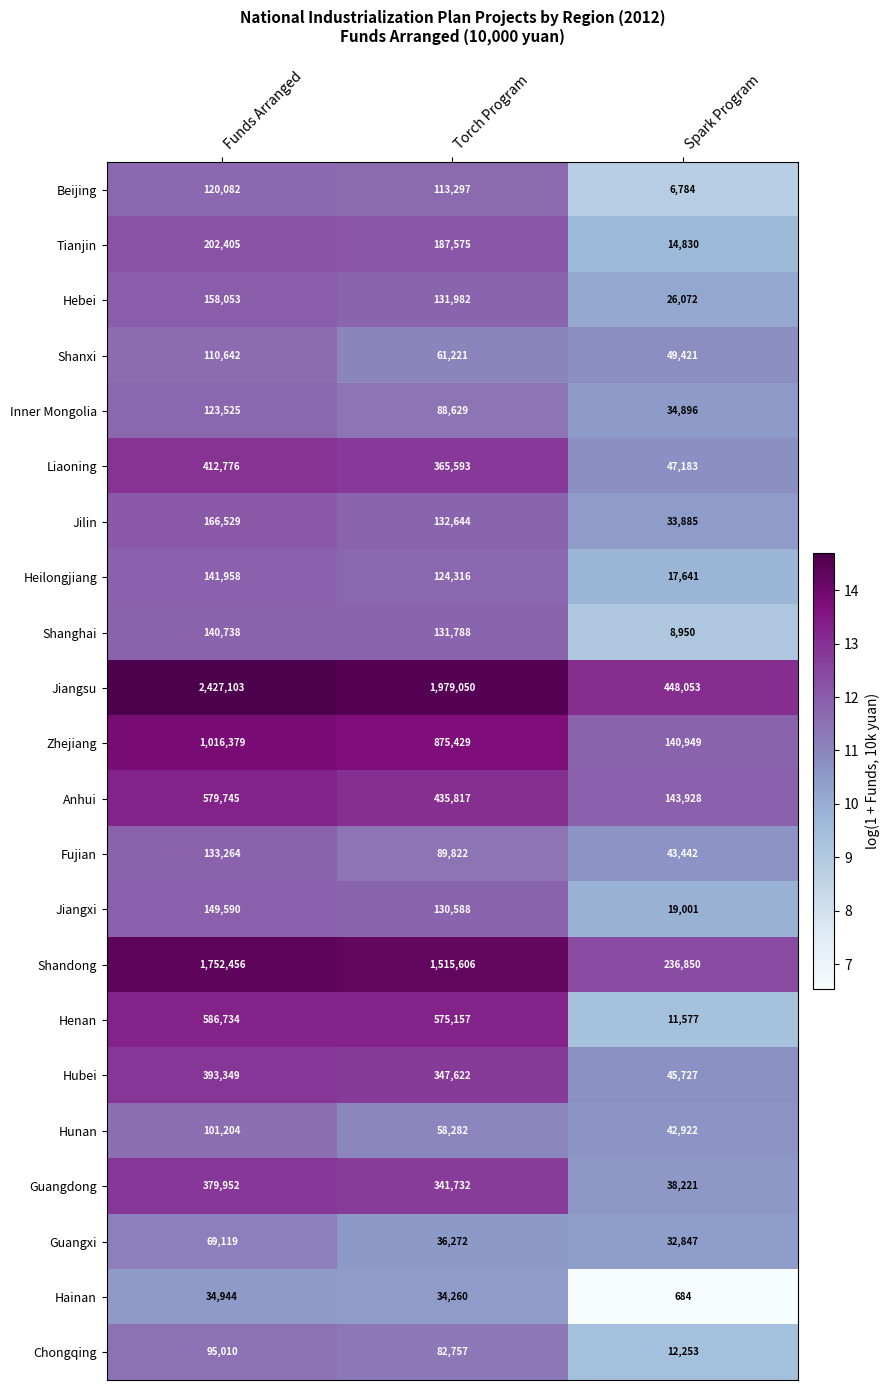

What is the total value across all series at Torch Program?

7839439